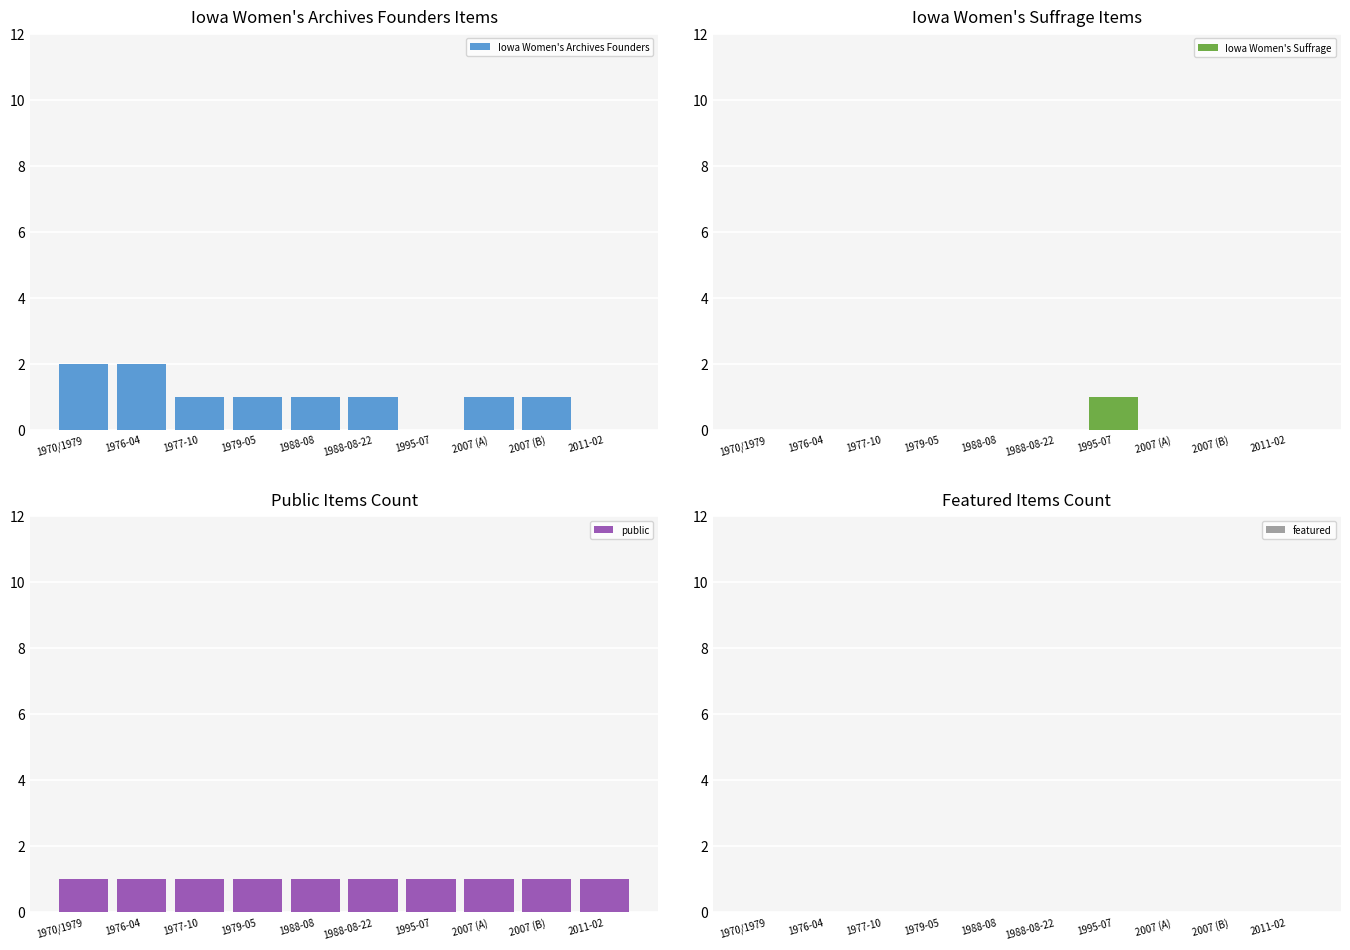

What is the average value of the Iowa Women's Archives Founders series?

1